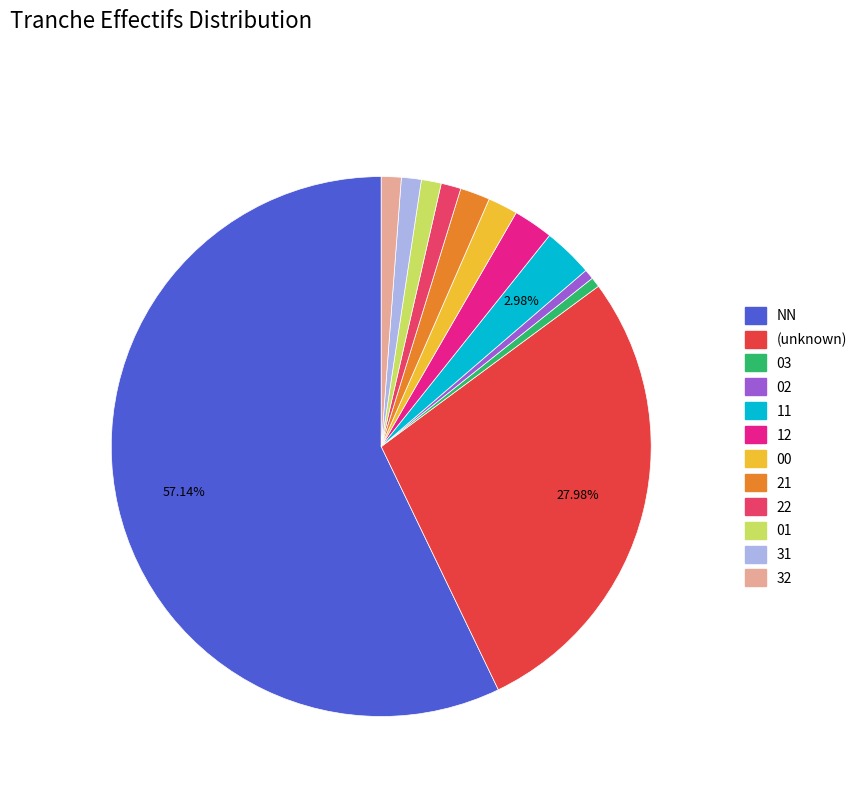

What percentage is the 32 slice, to the nearest percent?

1%